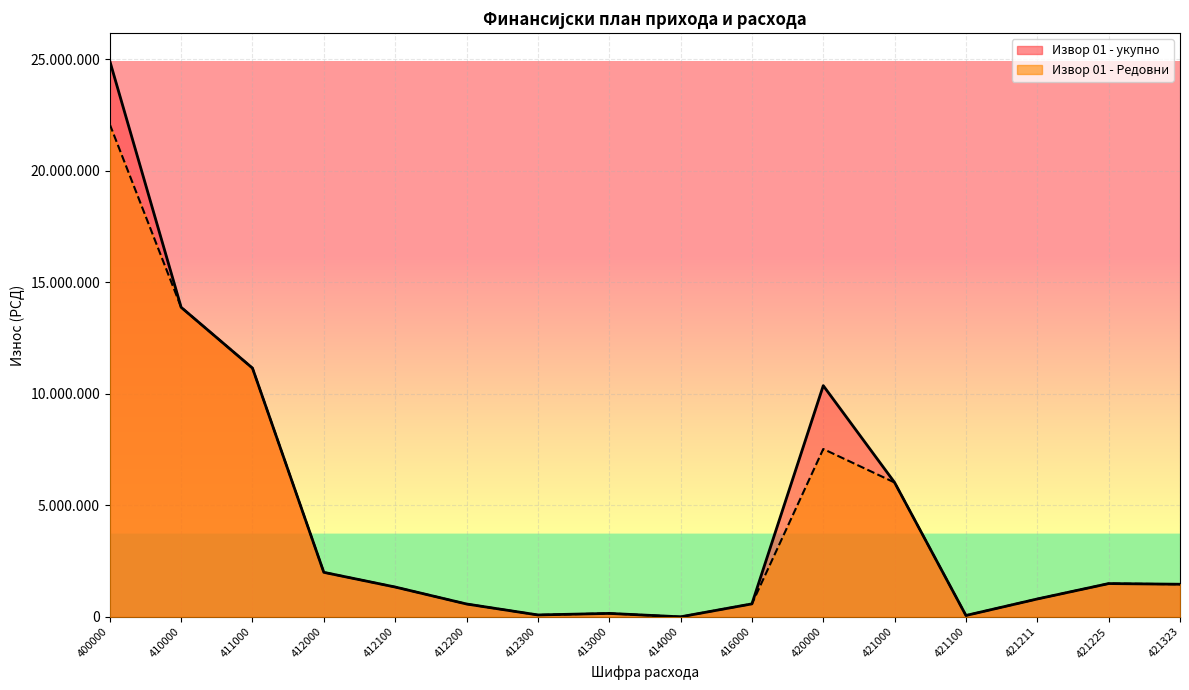

True or false: Извор 01 - укупно and Извор 01 - Редовни intersect in this chart.

False